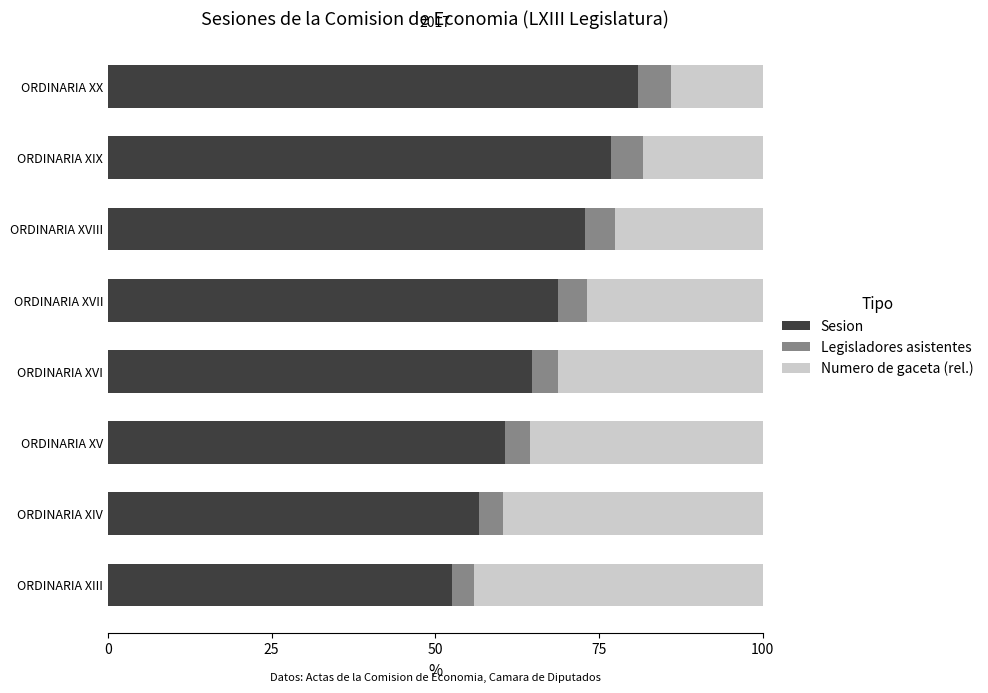

List the labels in order of Sesion value, smallest first.

ORDINARIA XIII, ORDINARIA XIV, ORDINARIA XV, ORDINARIA XVI, ORDINARIA XVII, ORDINARIA XVIII, ORDINARIA XIX, ORDINARIA XX